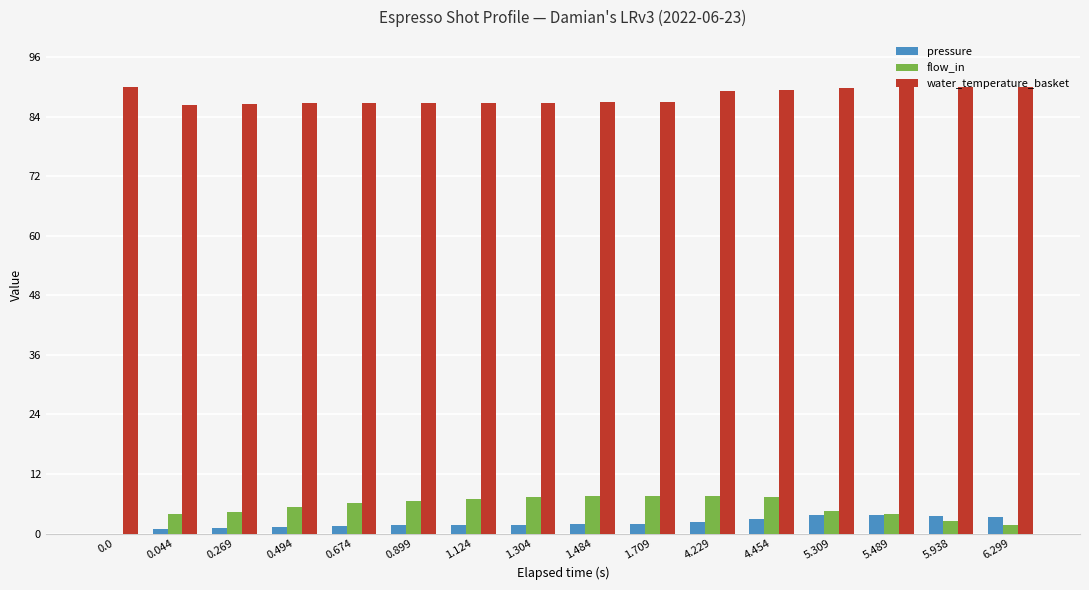

Is it true that water_temperature_basket equals 86.5 at 0.269?

True